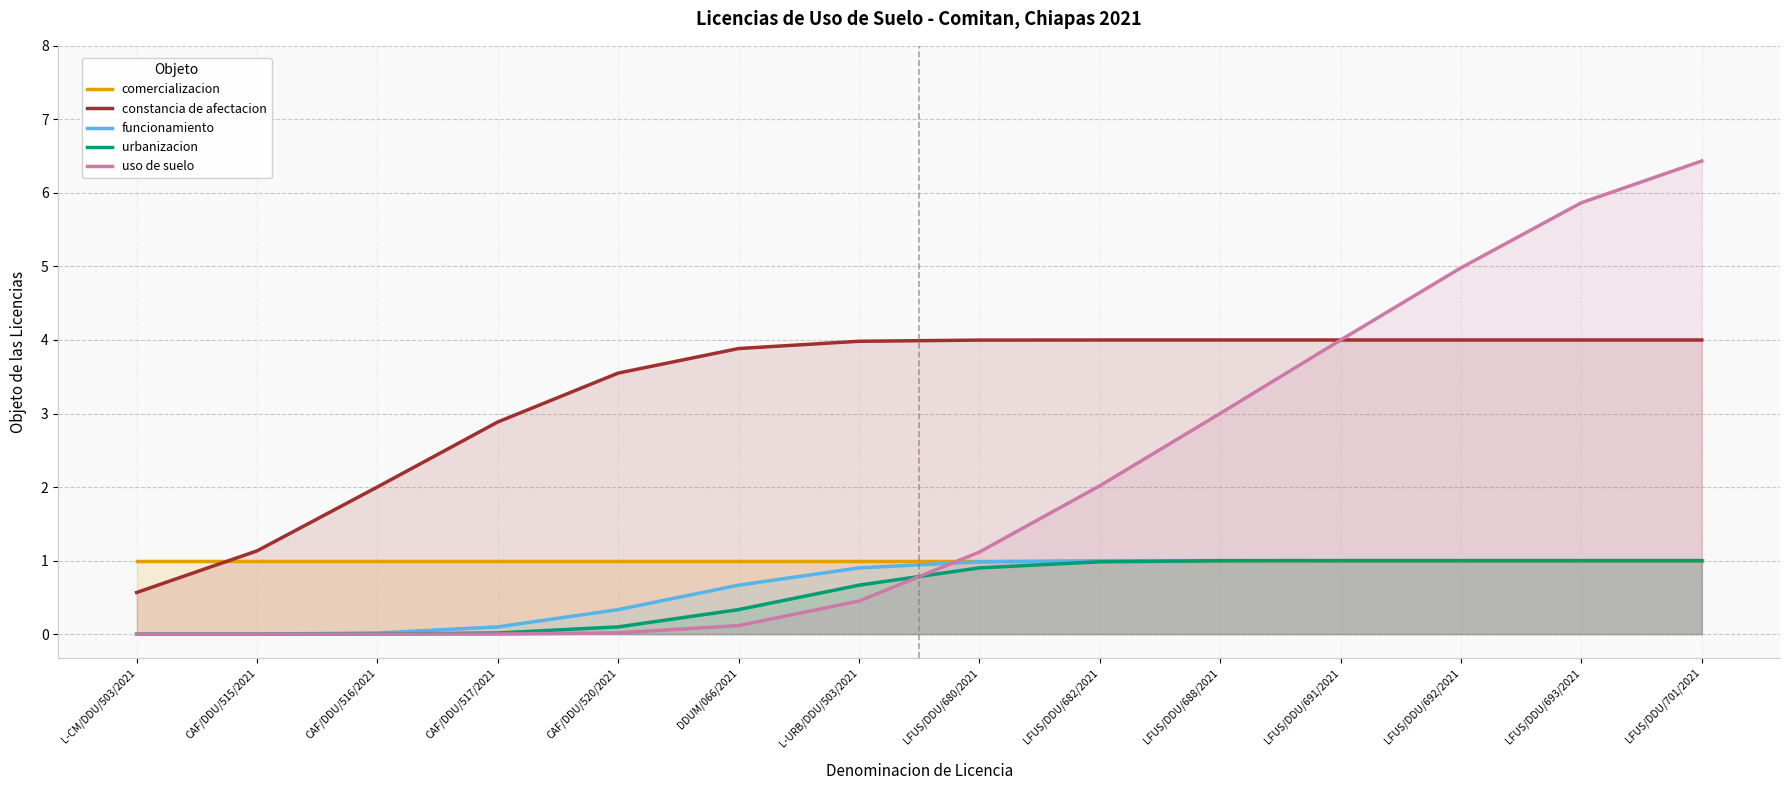

Reading right to left, list all the values displayed in this chart.

comercializacion: 1.0	1.0	1.0	1.0	1.0	1.0	1.0	1.0	1.0	1.0	1.0	1.0	1.0	1.0
constancia de afectacion: 4.0	4.0	4.0	4.0	4.0	4.0	4.0	4.0	3.9	3.6	2.9	2.0	1.1	0.6
funcionamiento: 1.0	1.0	1.0	1.0	1.0	1.0	1.0	0.9	0.7	0.3	0.1	0.0	0.0	0.0
urbanizacion: 1.0	1.0	1.0	1.0	1.0	1.0	0.9	0.7	0.3	0.1	0.0	0.0	0.0	0.0
uso de suelo: 6.4	5.9	5.0	4.0	3.0	2.0	1.1	0.4	0.1	0.0	0.0	0.0	0.0	0.0